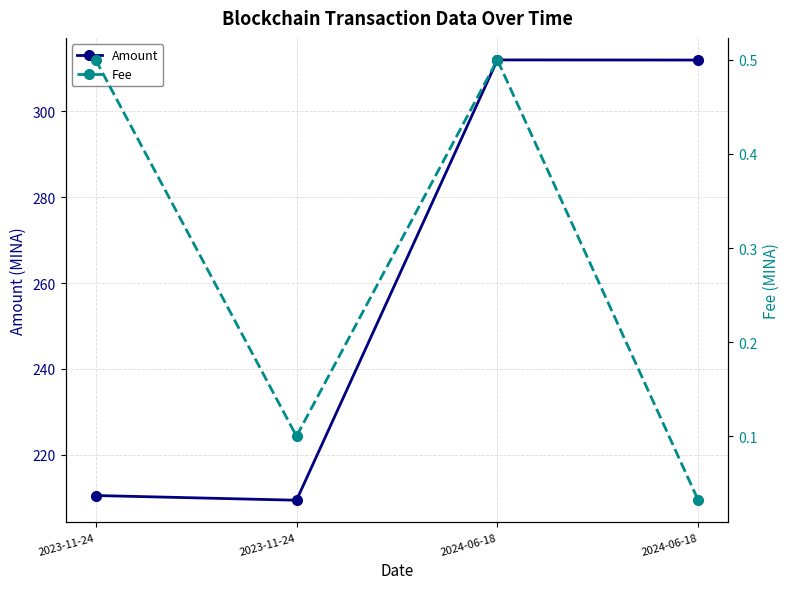

At which category does Fee reach its first local peak?

2024-06-18